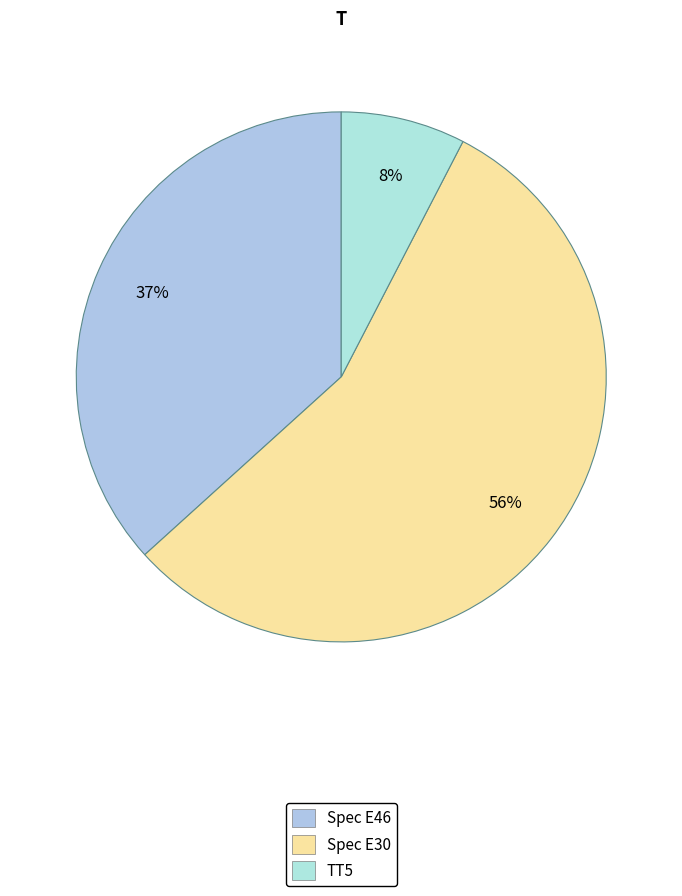

To the nearest percent, what percentage of the pie is Spec E46?

37%